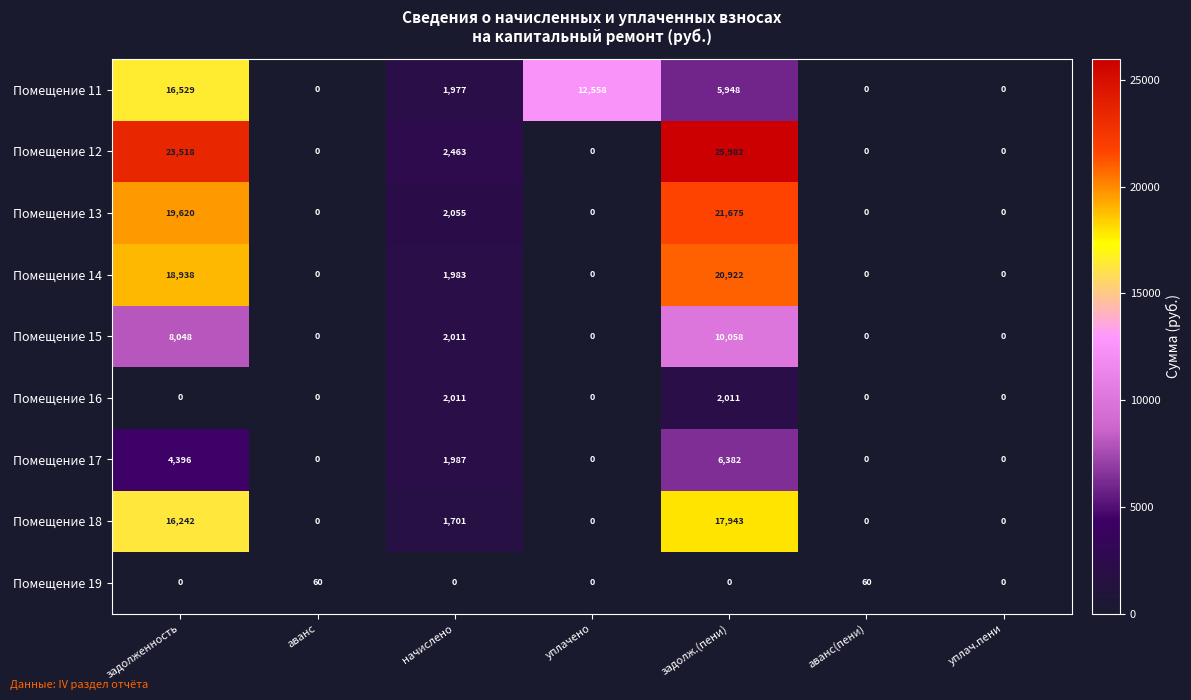

What is the greatest value displayed?

25982